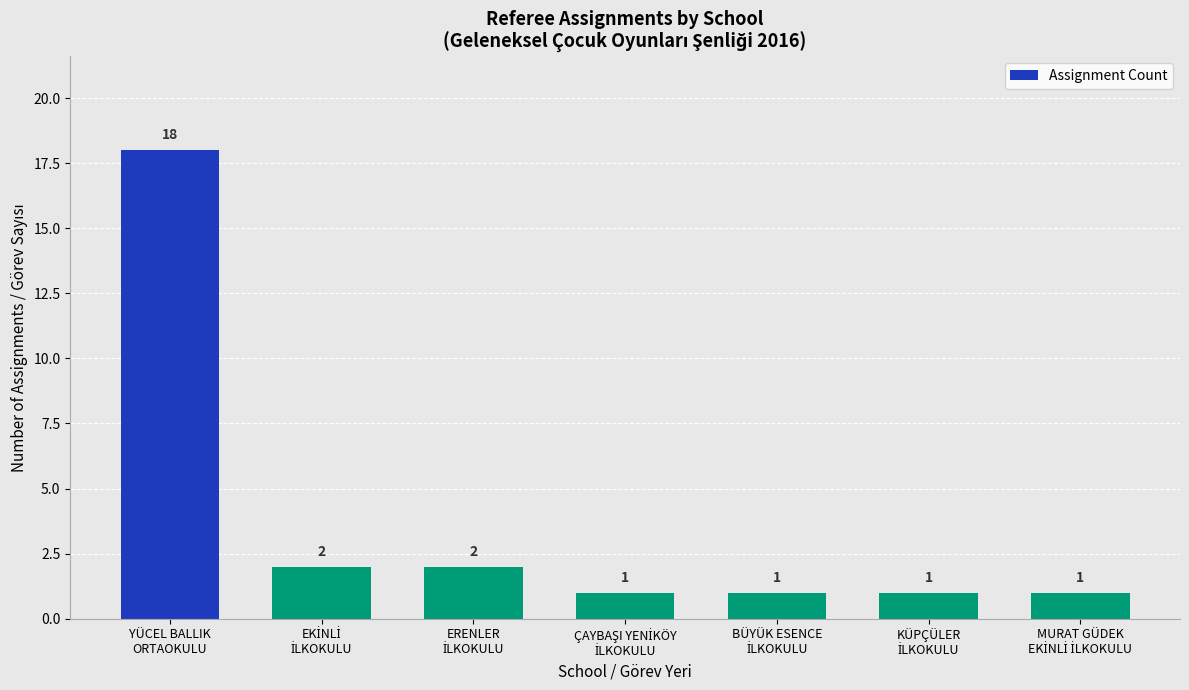

What is the label of the 7th bar from the right?

YÜCEL BALLIK
ORTAOKULU